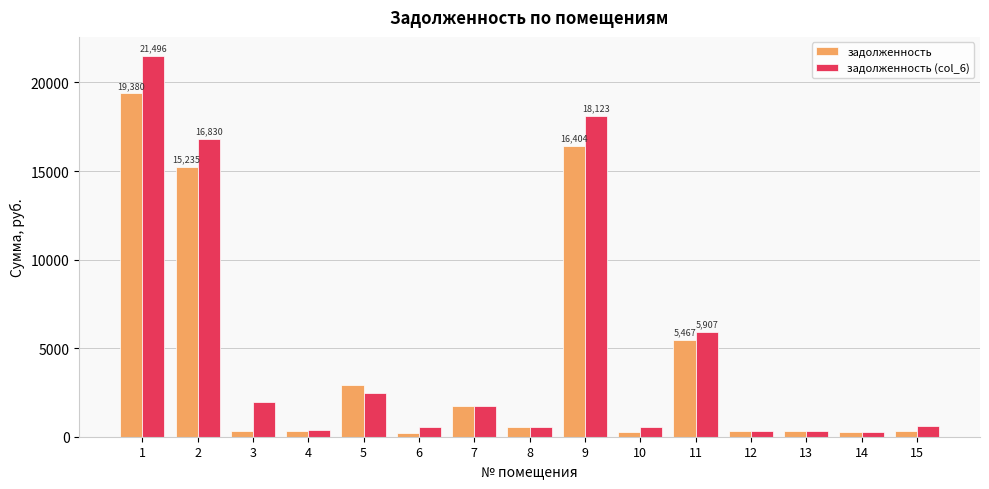

At 1, list the series in order from largest to smallest.

задолженность (col_6), задолженность